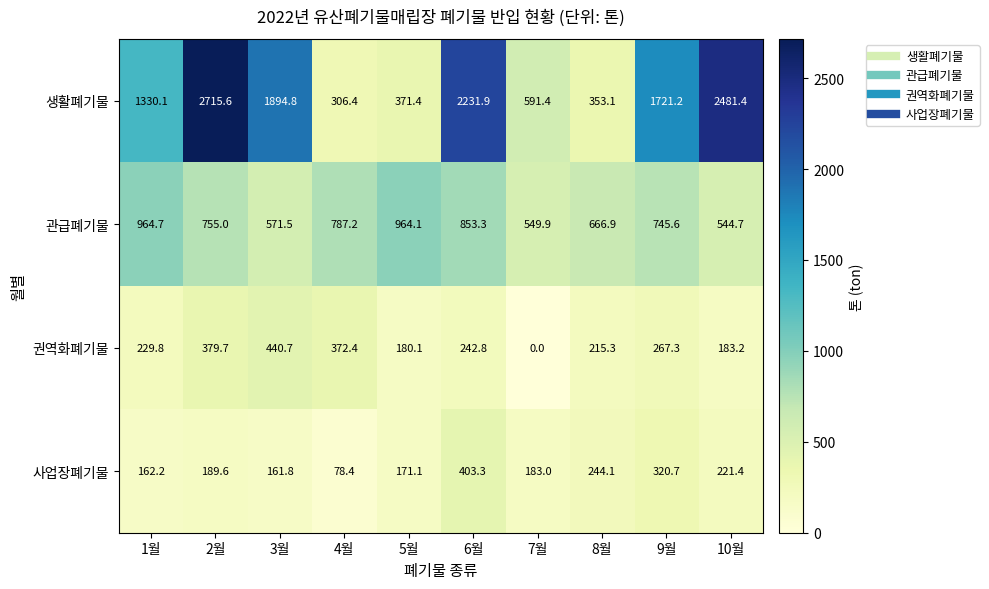

How many data points does each series have?

10